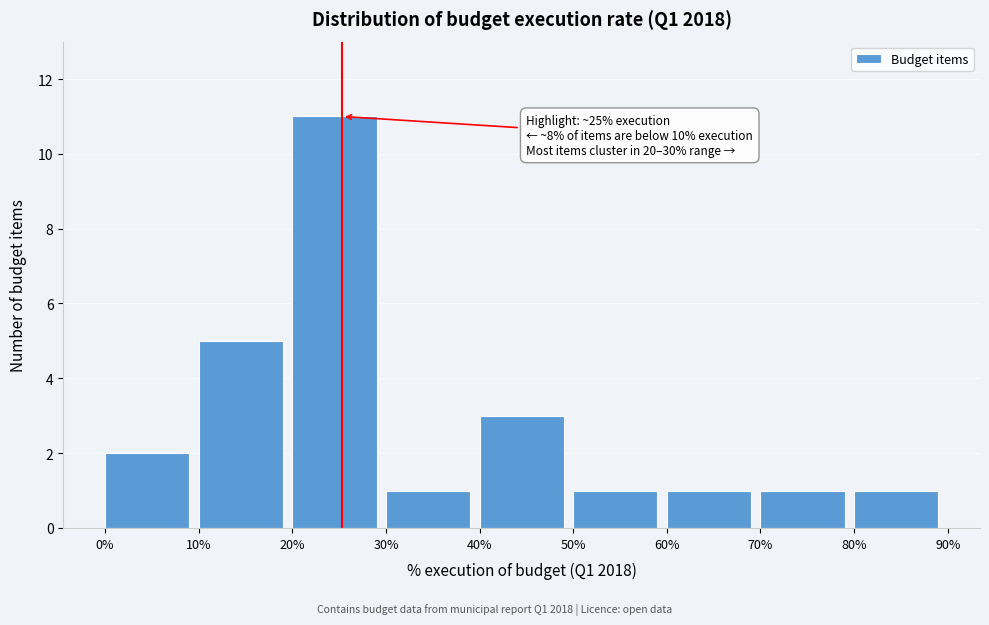

Over which range of the x-axis is the bar tallest?

20% to 30%